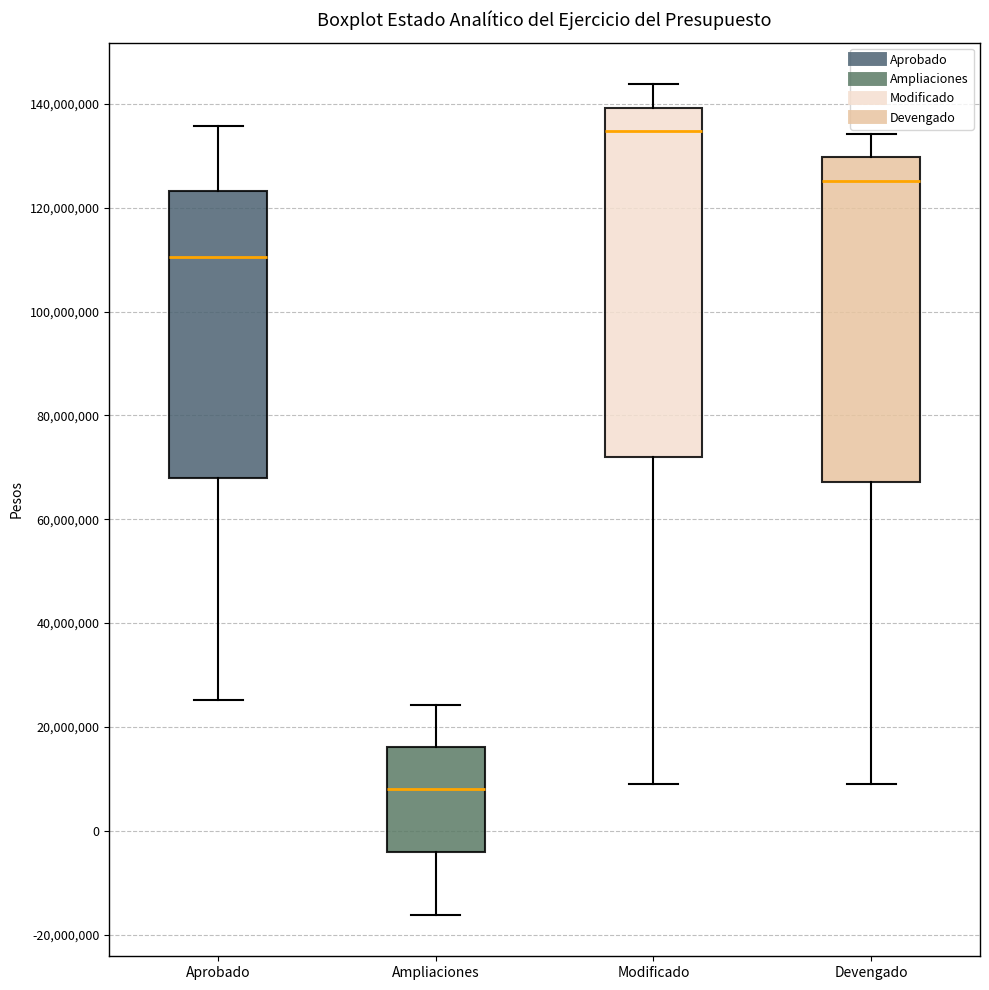

Where does the lower whisker of the box for Ampliaciones end on the y-axis? The values are not printed on the chart, so give them approximately, as read against the axis.

-16000000